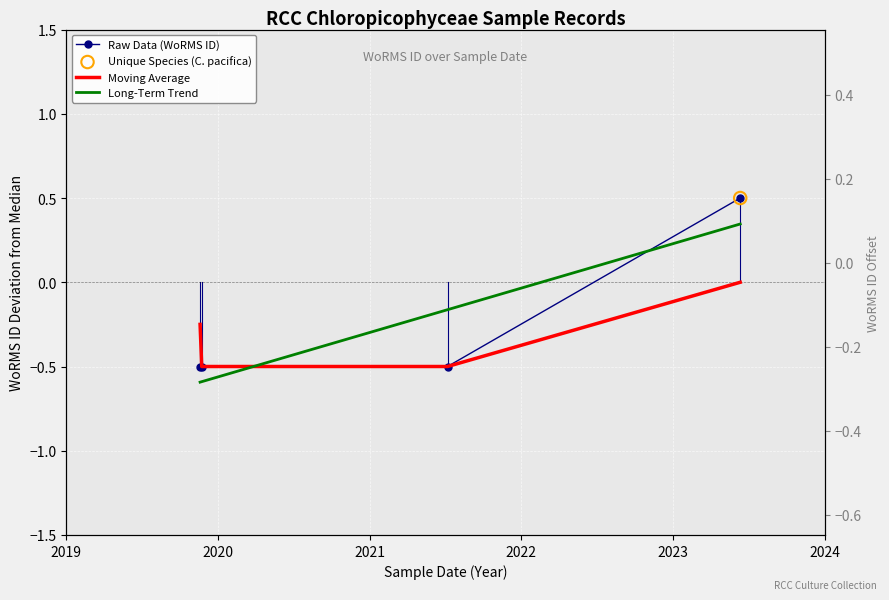

Which series reaches the minimum Y coordinate?

Long-Term Trend